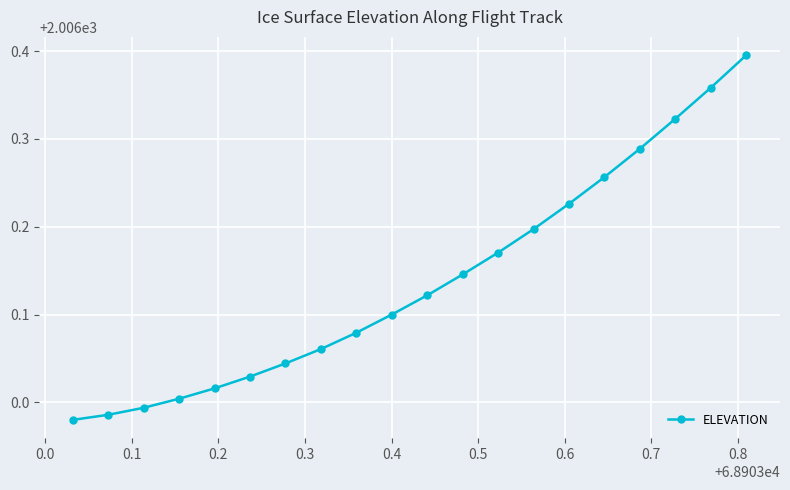

What is the difference between the maximum and minimum values?

0.4